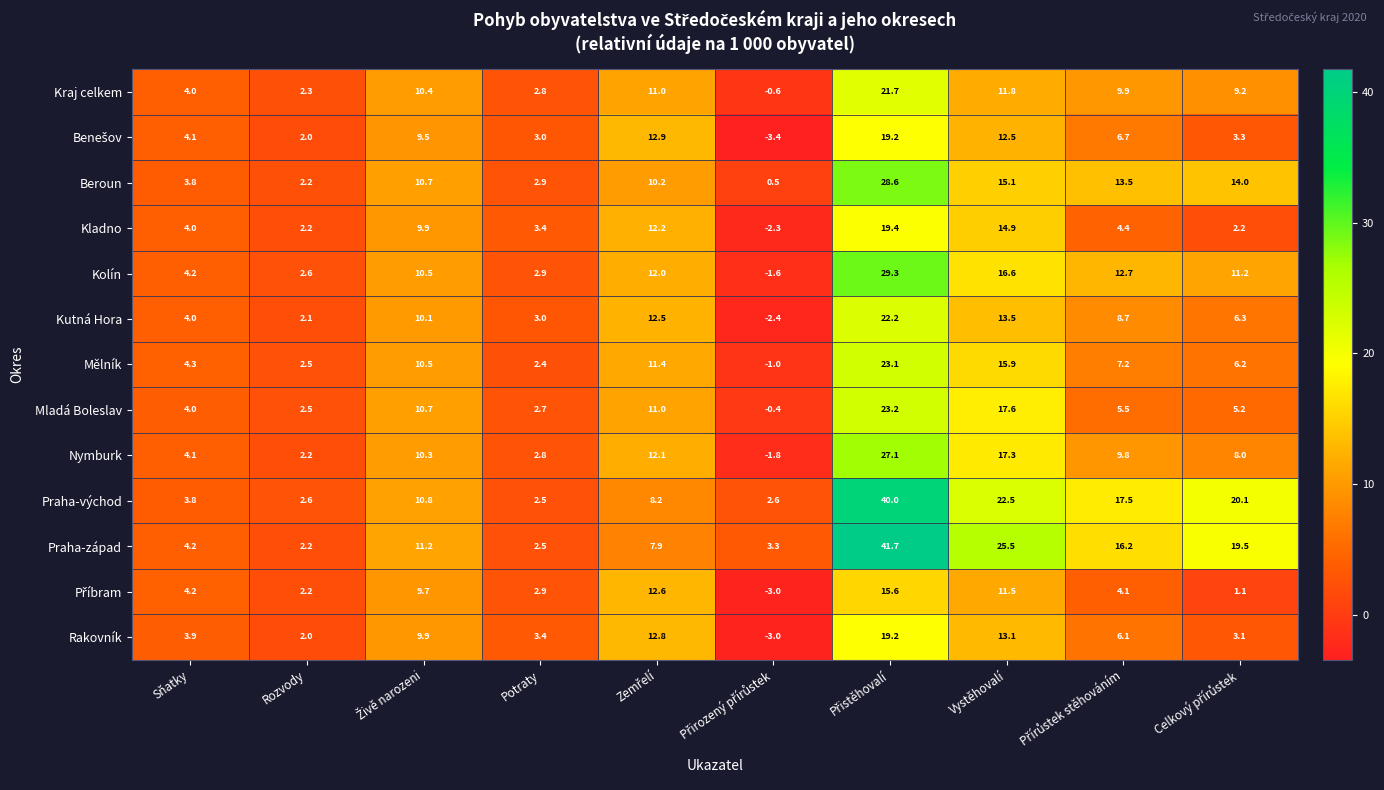

True or false: Kladno has a value of 1.4 at Rozvody.

False